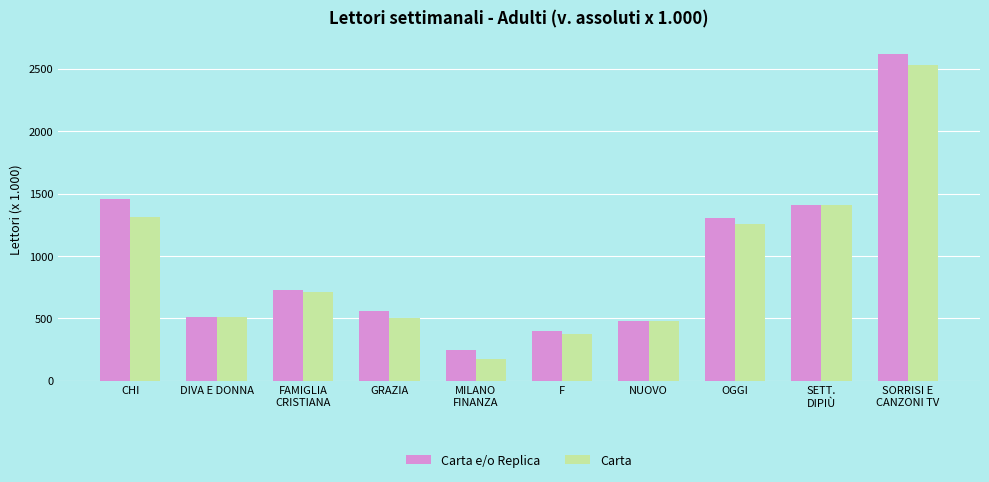

What is the greatest value displayed?

2620